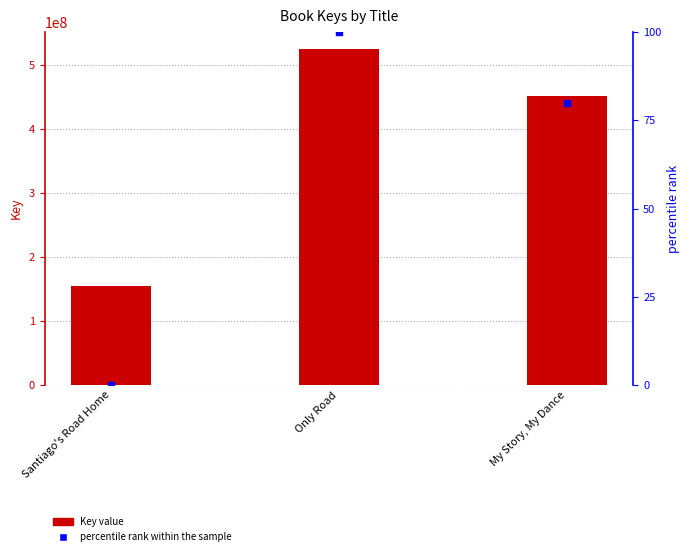

Which series has the largest total across all categories?

Key